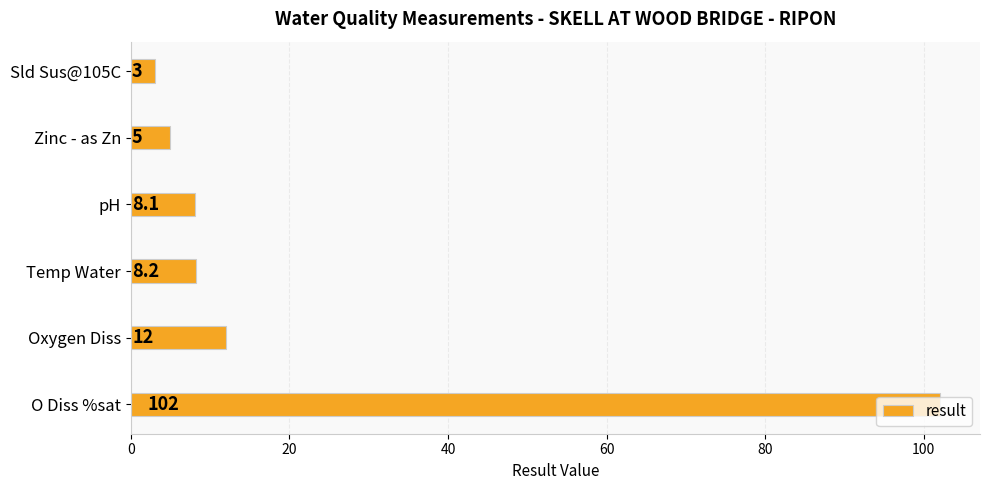

What is the difference between the second highest and minimum values?

9.0